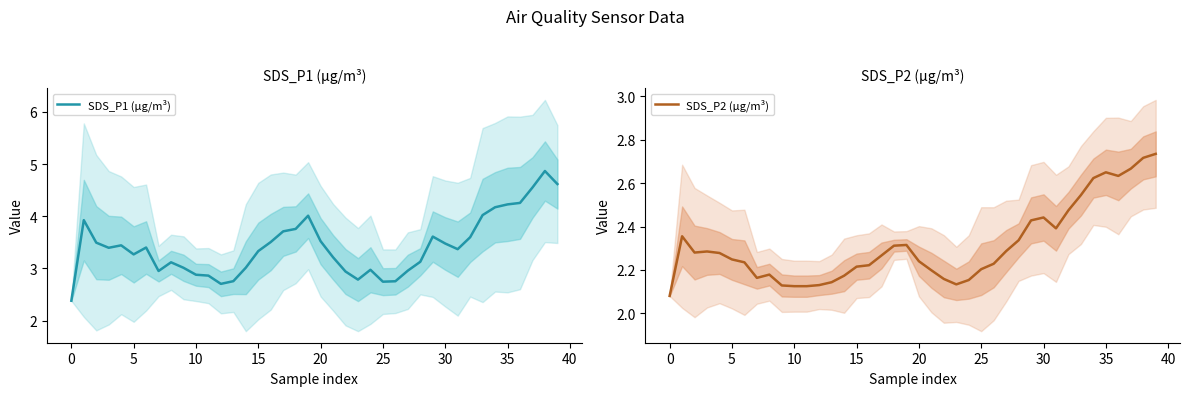

The SDS_P2 (µg/m³) series shows 3.0 at 0. True or false?

False